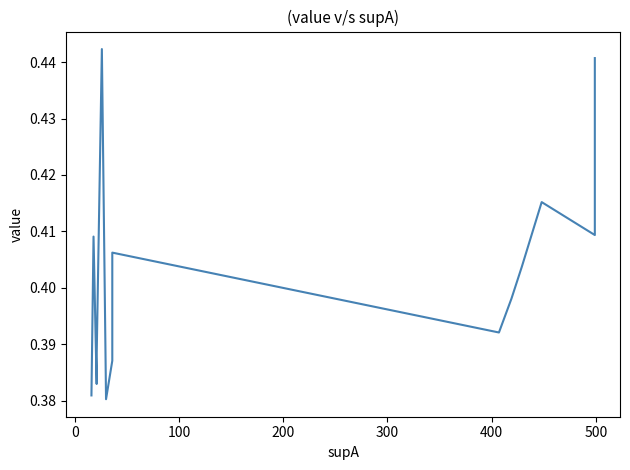

The chart shows a value of 0.5 at 9. True or false?

False